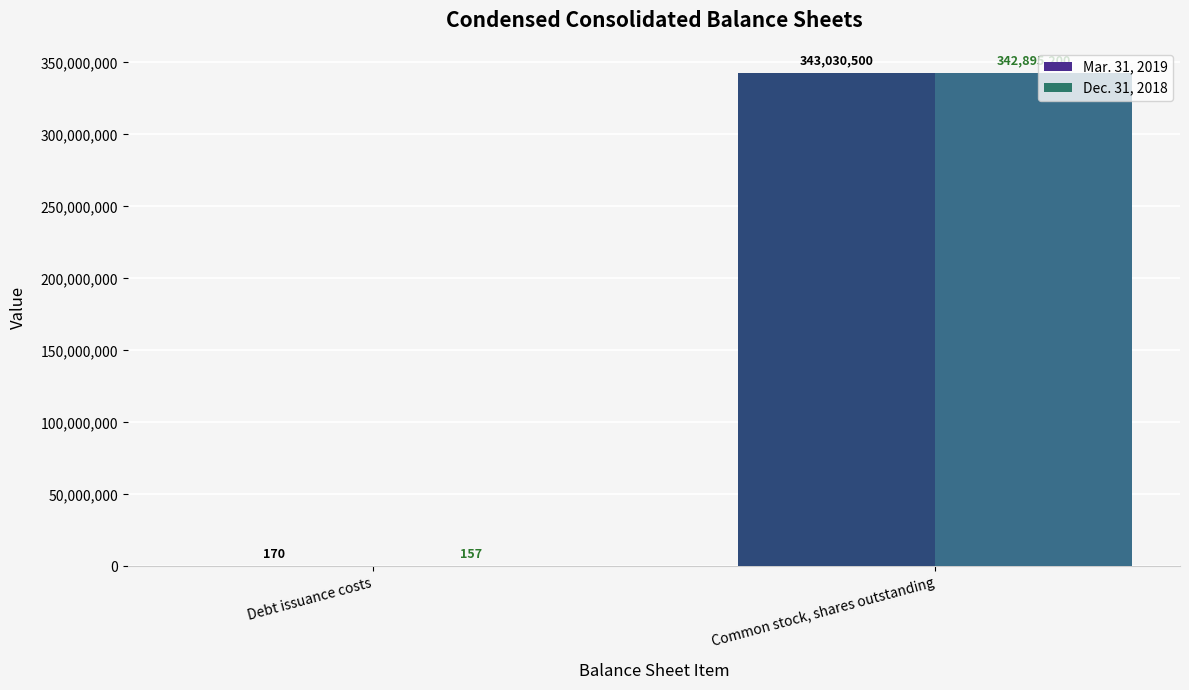

Reading left to right, extract all data points from this chart.

Mar. 31, 2019: 170	343030500
Dec. 31, 2018: 157	342895200